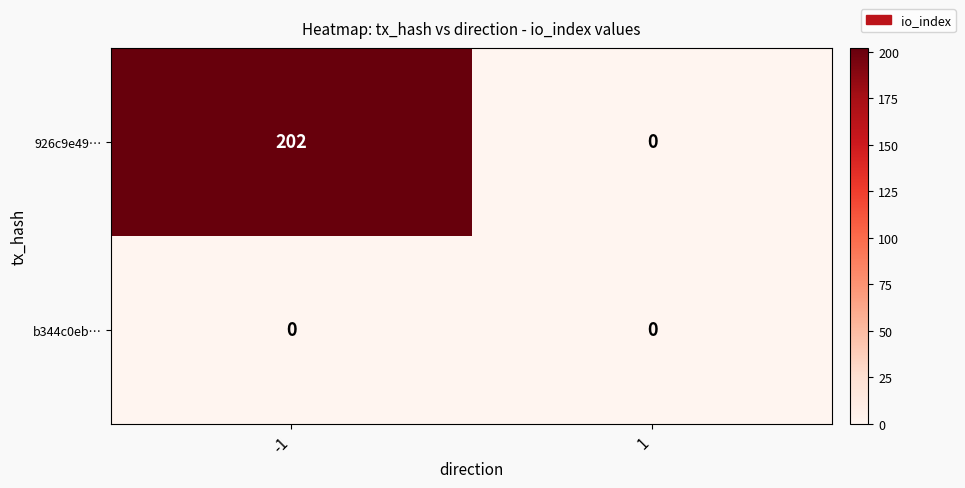

Which category has the highest value across all series?

-1